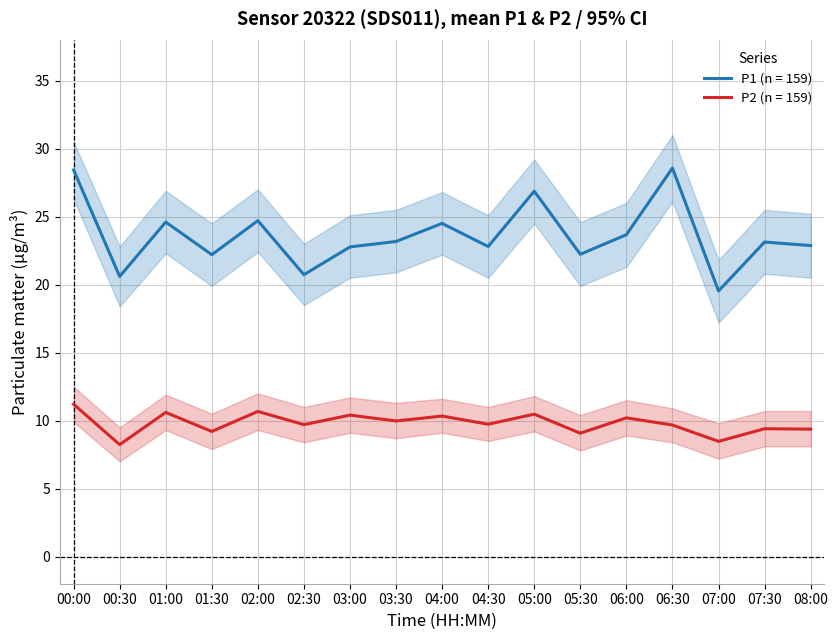

What is the difference between the maximum and second lowest values in the P2 series?

2.7